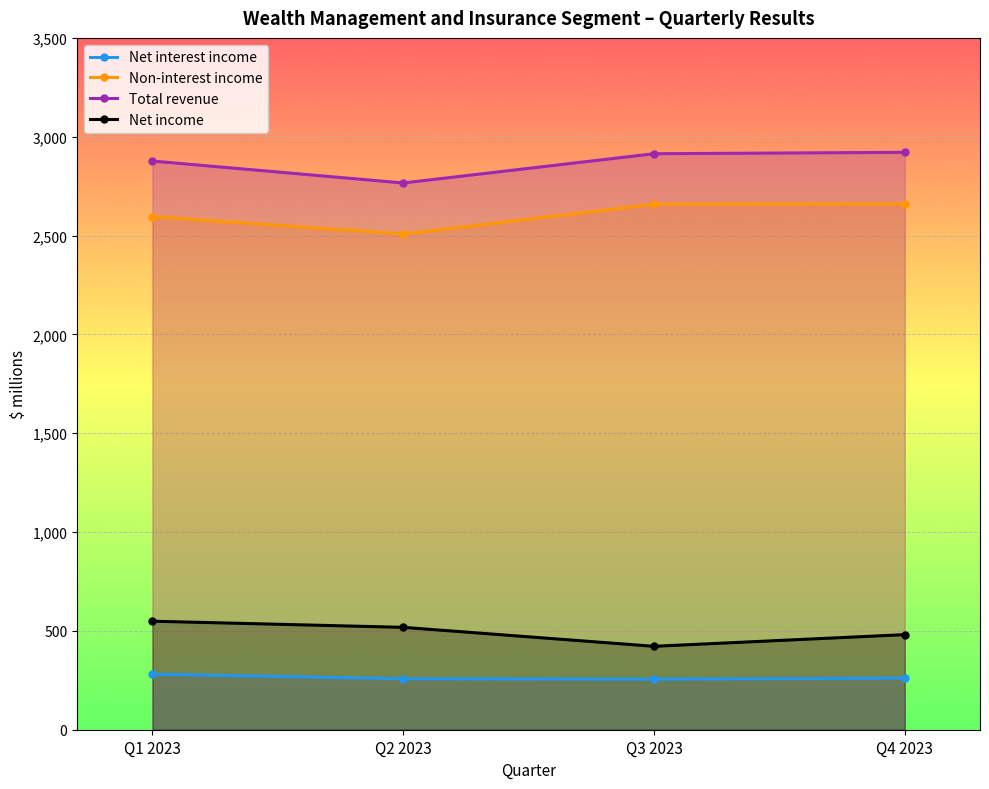

The value of Net interest income at Q3 2023 is 256. True or false?

True